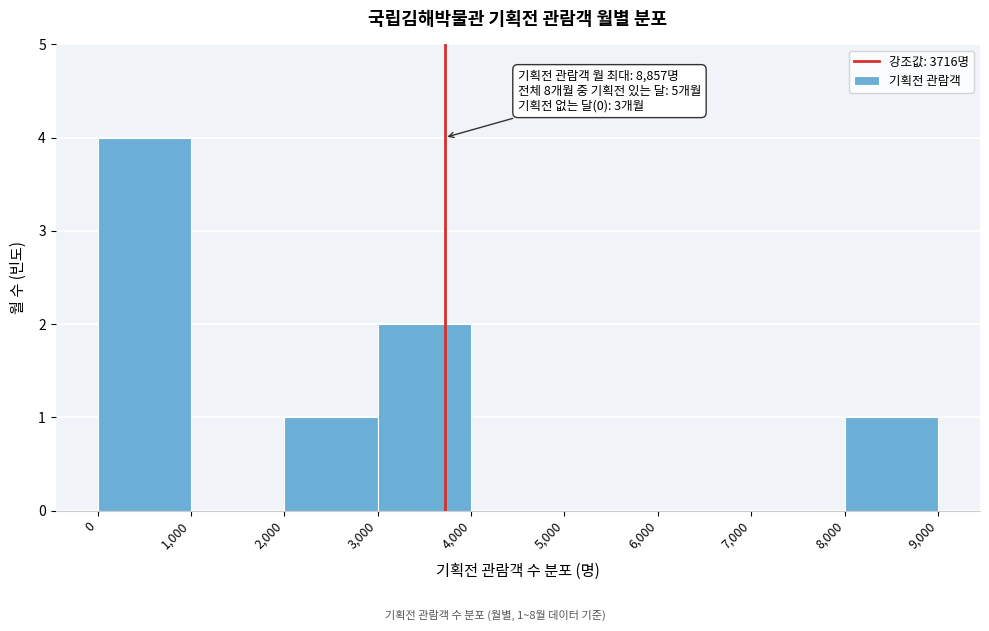

Which range on the x-axis has the tallest bar?

0 to 1,000